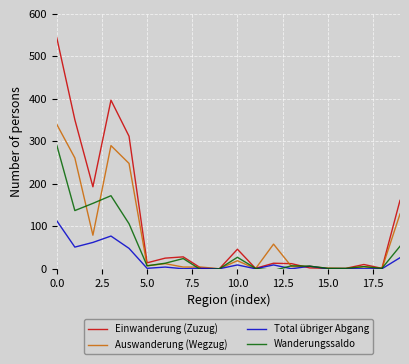

Which series has the largest range (max minus min)?

Einwanderung (Zuzug)